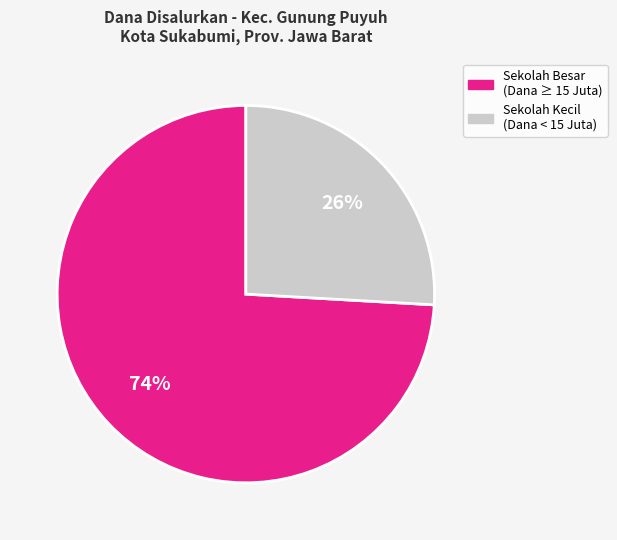

To the nearest percent, what is the difference between the largest and smallest slice percentages?

48%